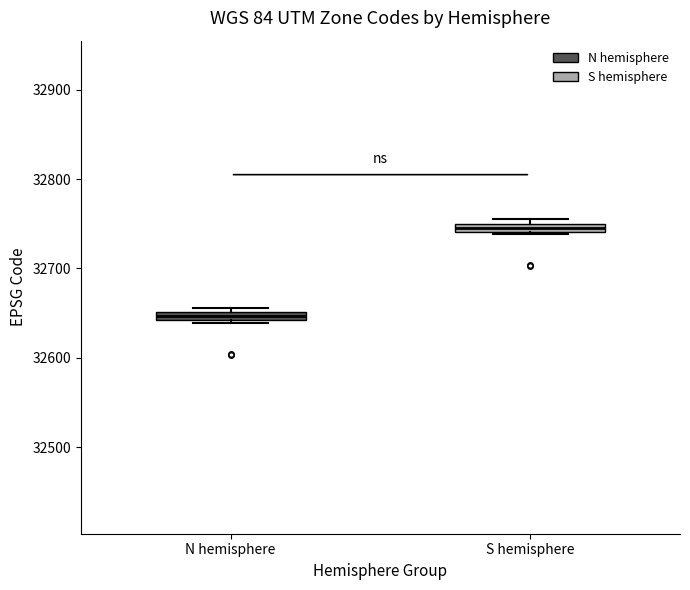

Where is the upper edge of the box for S hemisphere on the y-axis? The values are not printed on the chart, so give them approximately, as read against the axis.

32750